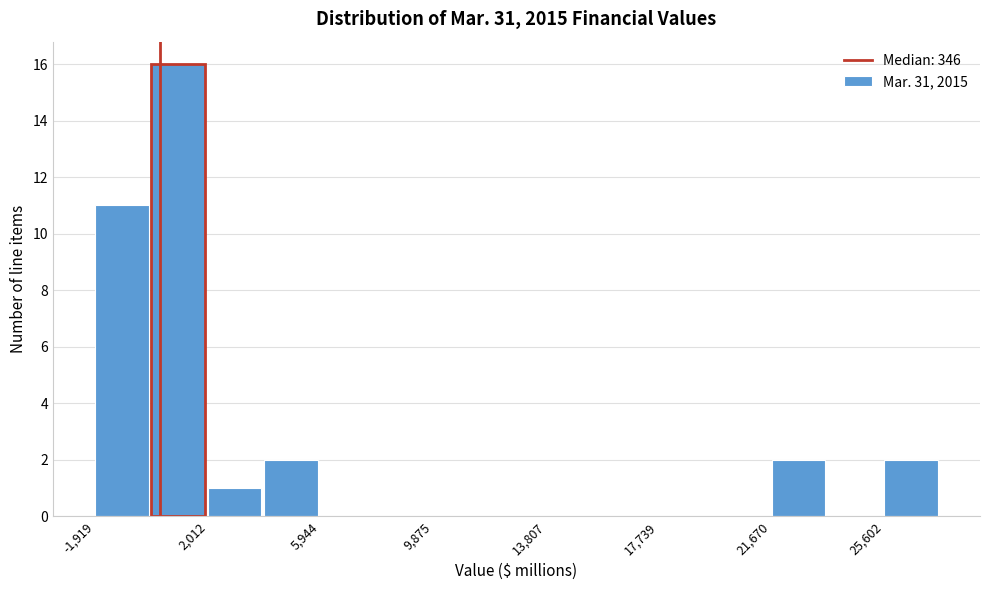

Around what value on the x-axis is the tallest bar? Give the approximate position of its centre, as read against the axis.

1000